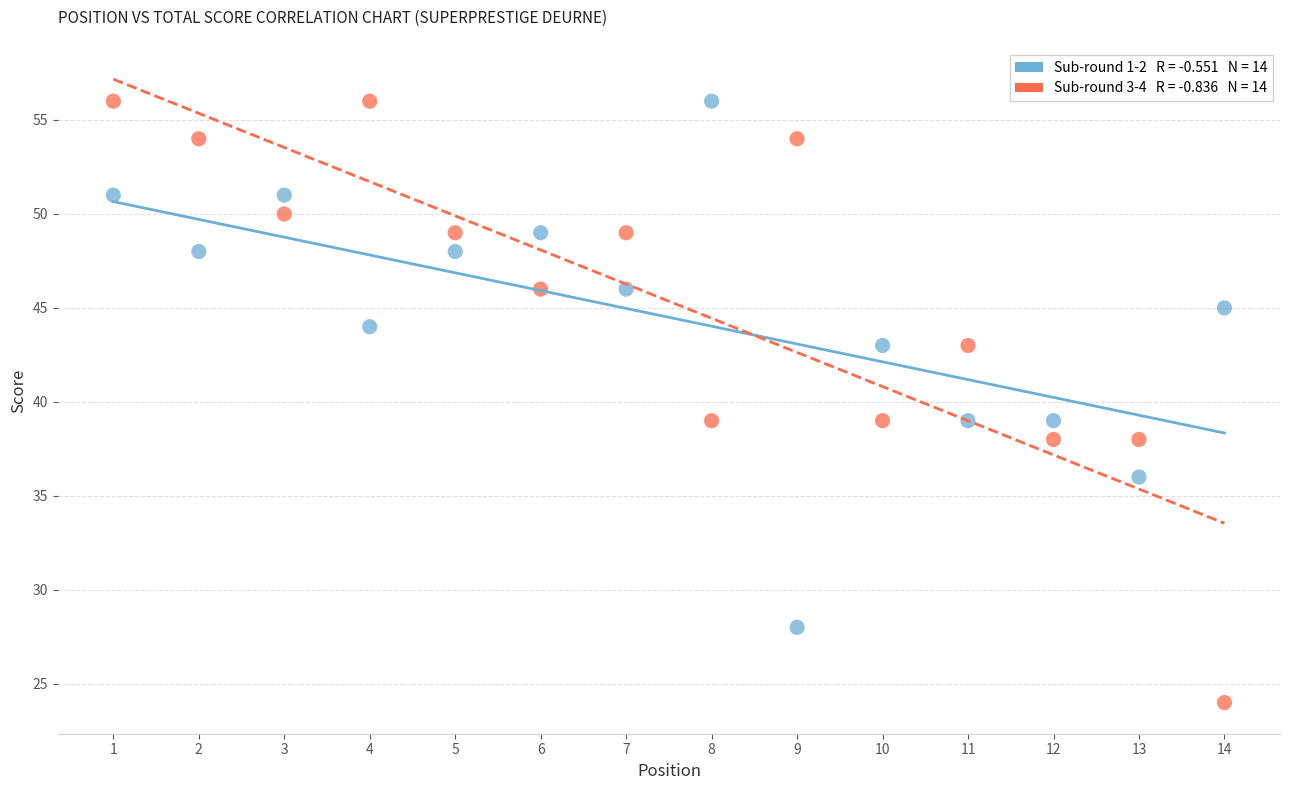

Across all data points, what is the range of X values (max minus min)?

13